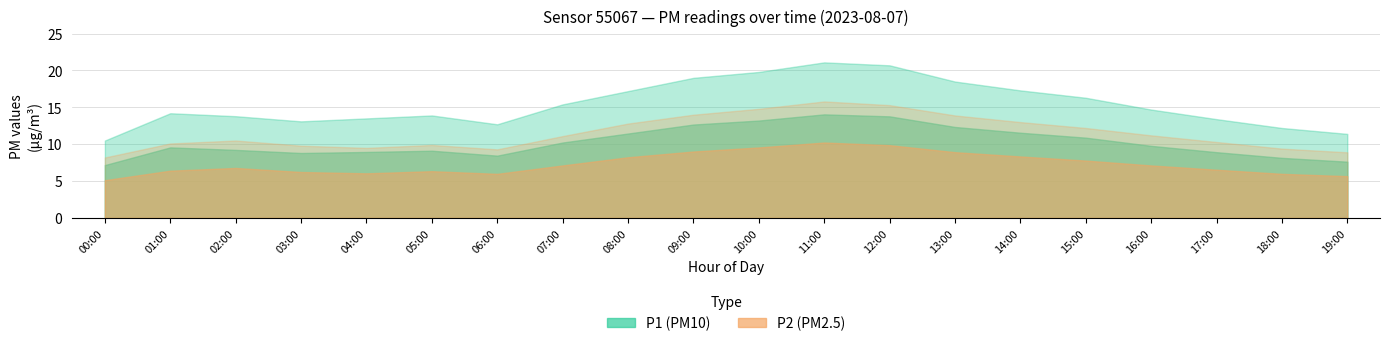

What is the difference between the P1 values at 01:00 and 03:00?

0.8